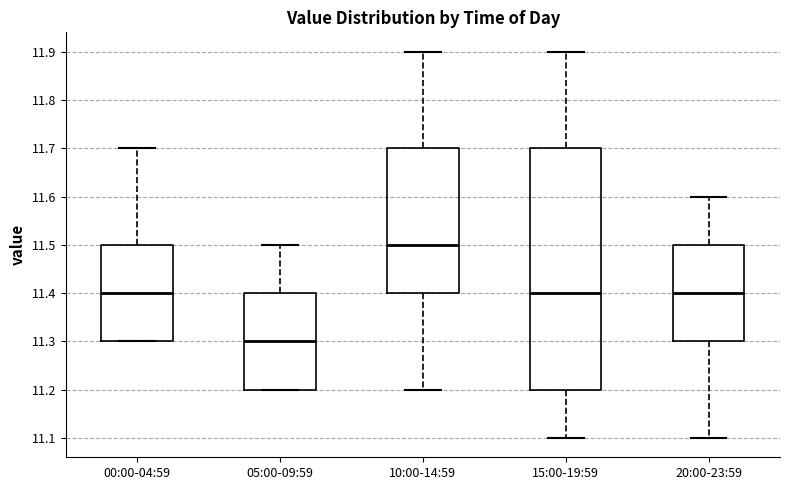

Where is the lower edge of the box for 15:00-19:59 on the y-axis? The values are not printed on the chart, so give them approximately, as read against the axis.

11.2